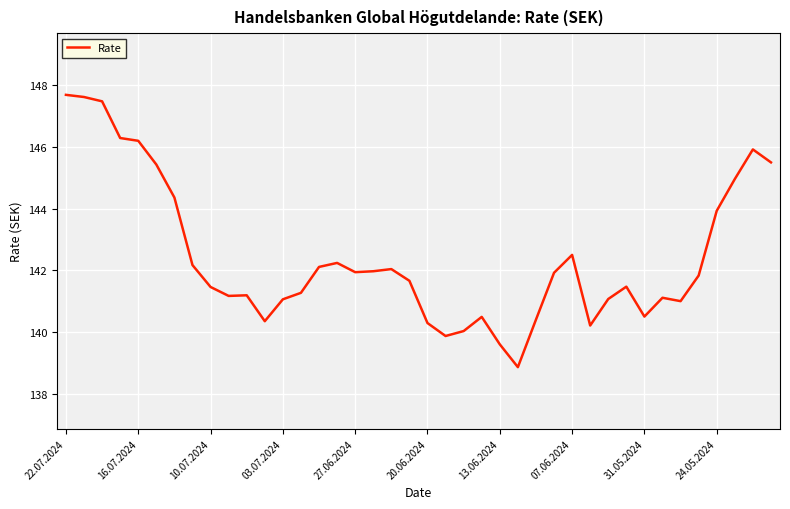

What is the difference between the maximum and minimum values?

8.8